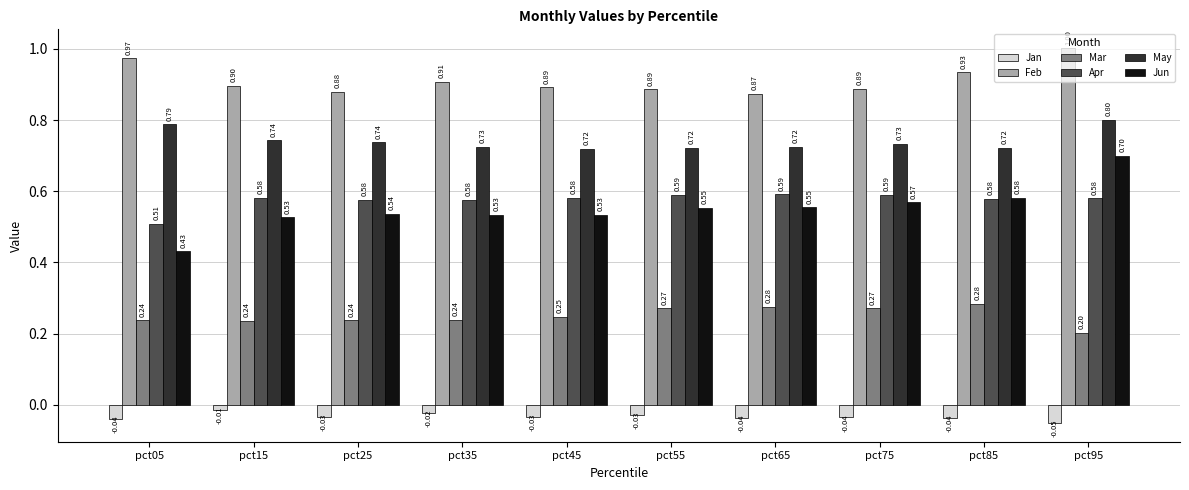

What is the total value across all series at pct35?

3.0